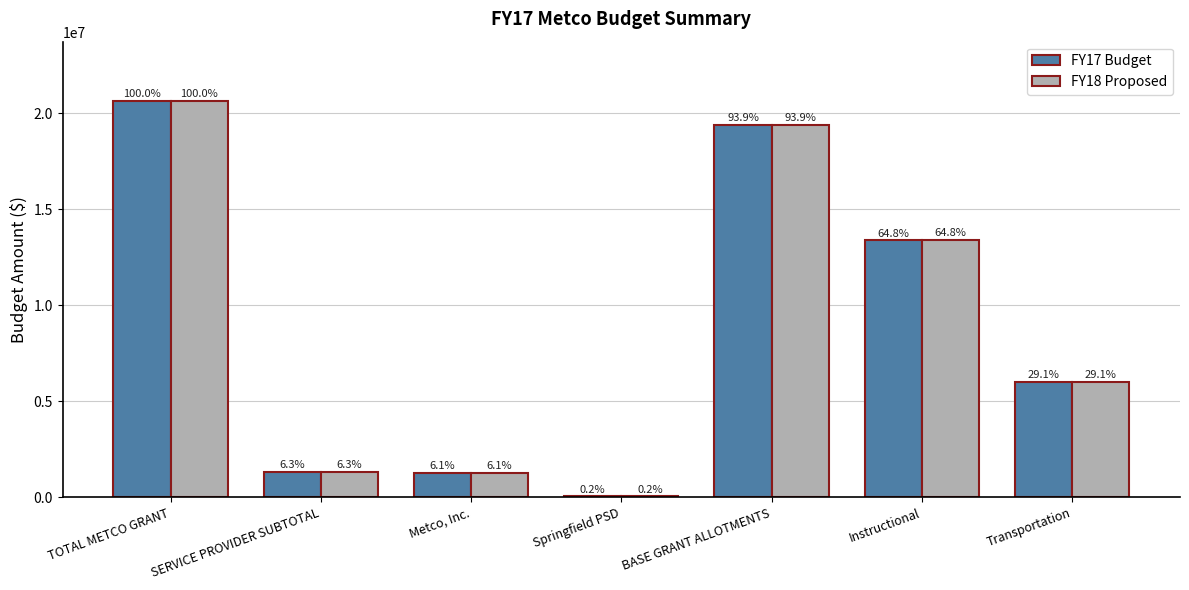

What are all the series names shown in the legend?

FY17 Budget, FY18 Proposed